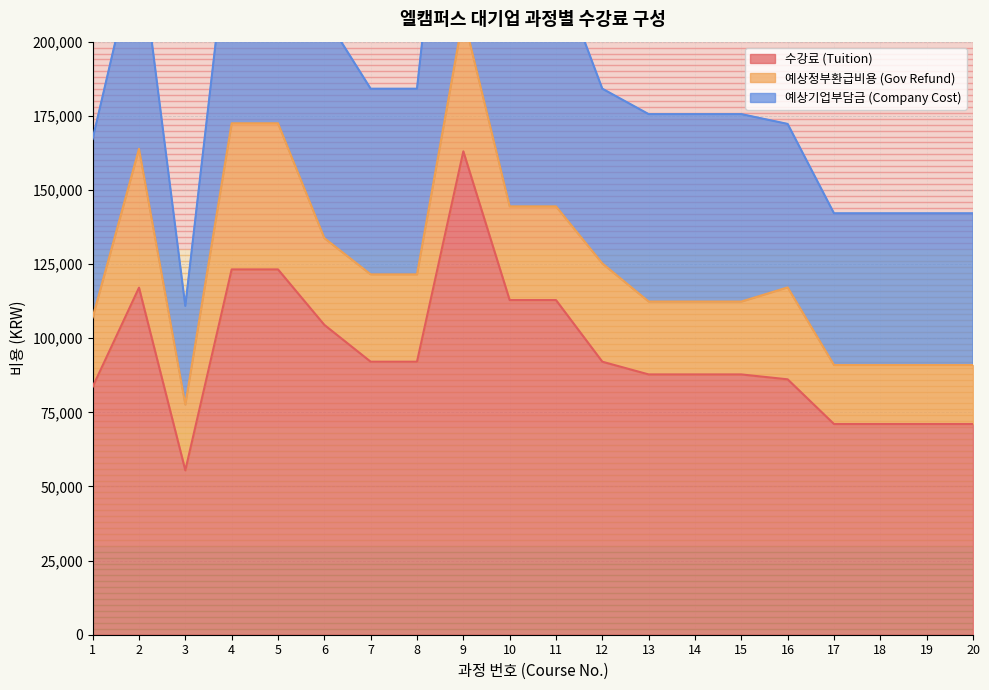

Reading right to left, transcribe all the data shown in this chart.

수강료 (Tuition): 71060	71060	71060	71060	86130	87780	87780	87780	92070	112860	112860	163020	92070	92070	104500	123200	123200	55440	117040	83600
예상정부환급비용 (Gov Refund): 19896	19896	19896	19896	31006	24578	24578	24578	33145	31600	31600	45645	29462	29462	29260	49280	49280	22176	46816	23408
예상기업부담금 (Company Cost): 51164	51164	51164	51164	55124	63202	63202	63202	58925	81260	81260	117375	62608	62608	75240	73920	73920	33264	70224	60192